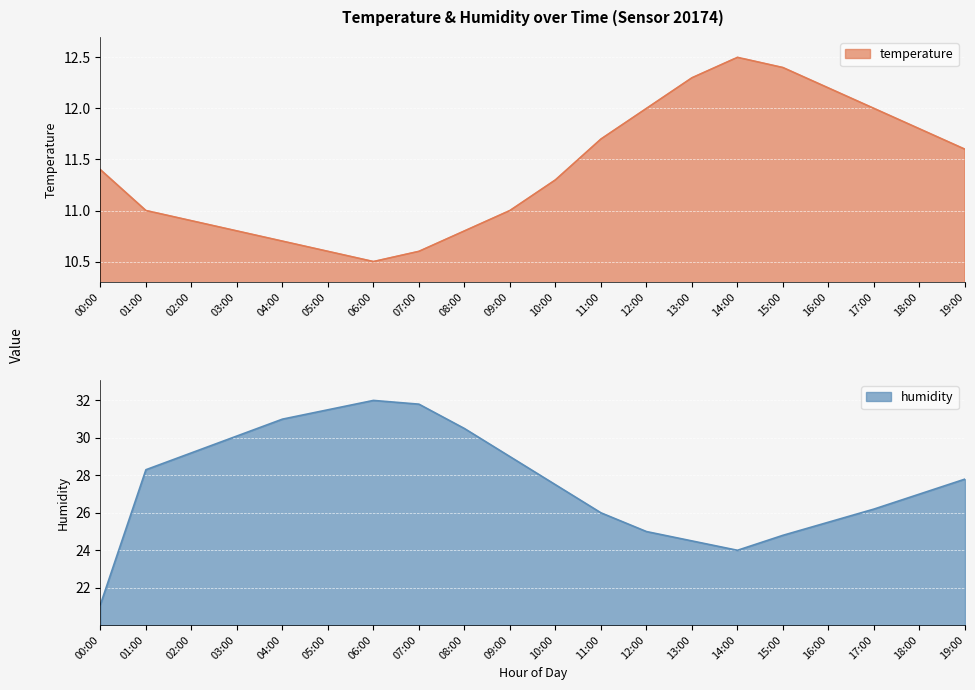

What is the highest value of the temperature series?

12.5